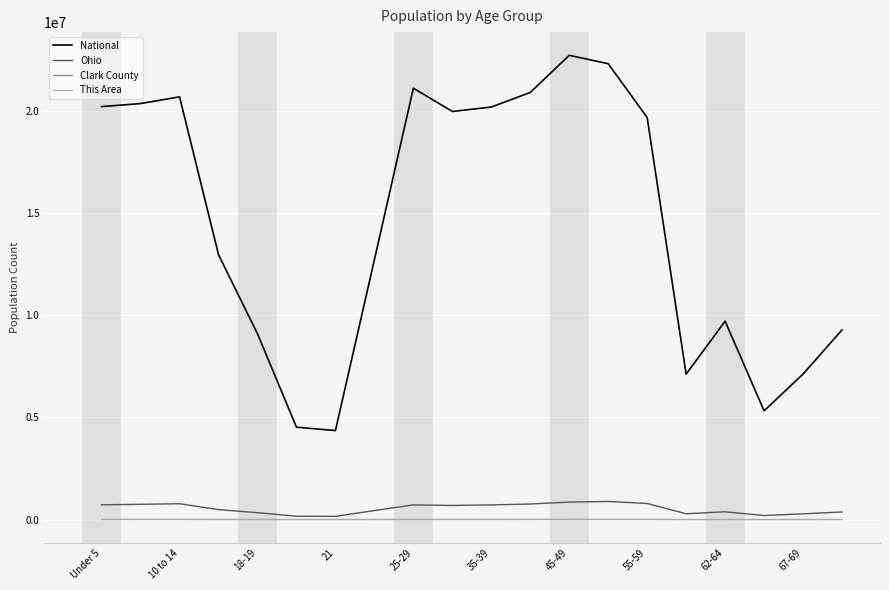

True or false: National and Clark County intersect in this chart.

False